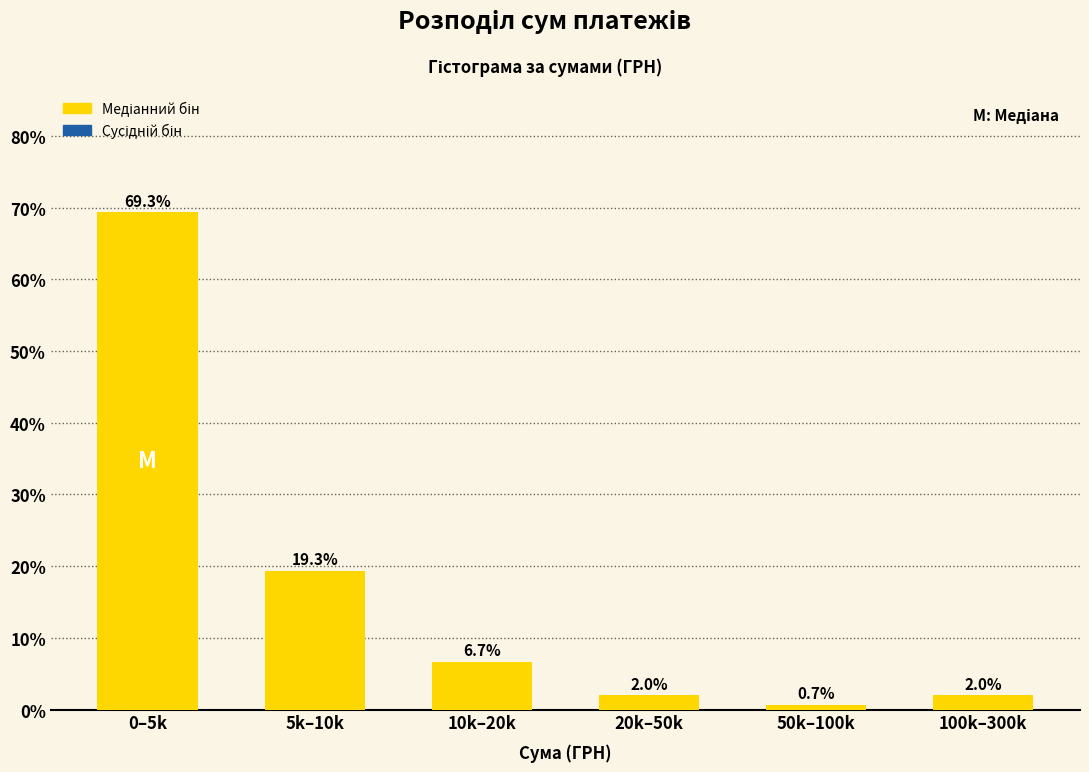

Reading right to left, list all the values displayed in this chart.

2.0	0.7	2.0	6.7	19.3	69.3